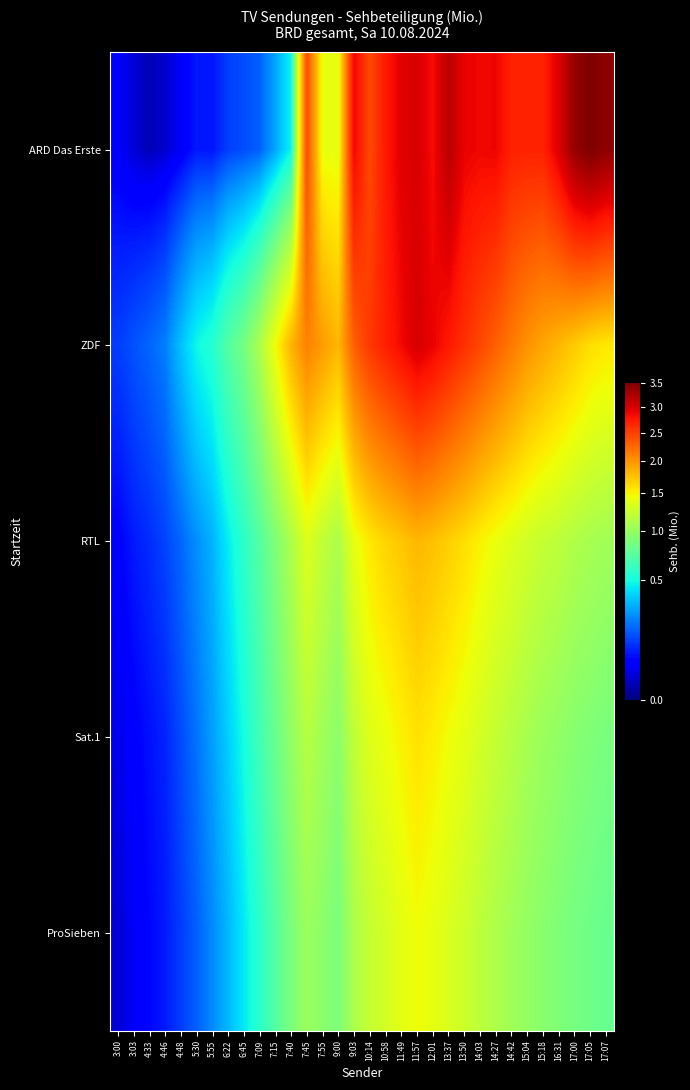

Which series changed the most between 6:22 and 17:05?

ARD Das Erste